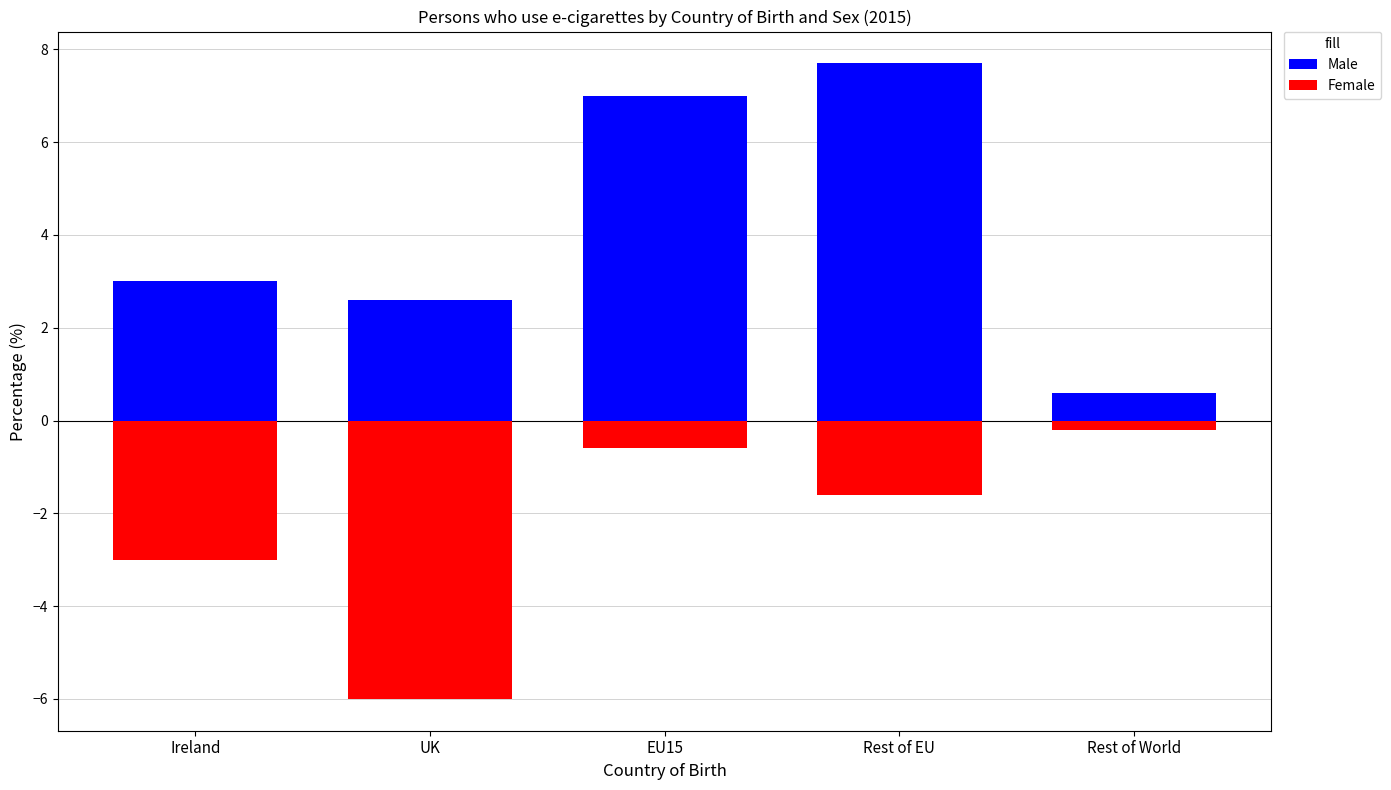

Between Rest of EU and Ireland, which is larger?

Rest of EU